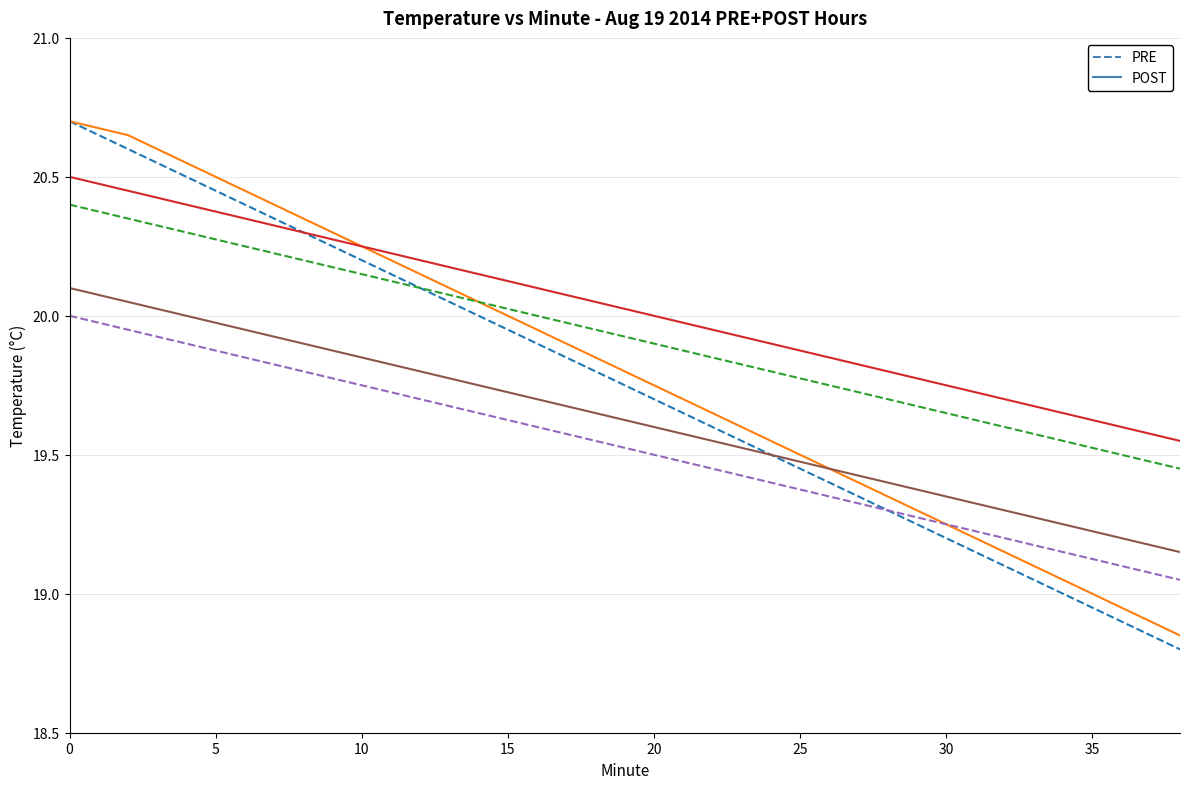

What is the greatest value displayed?

20.7